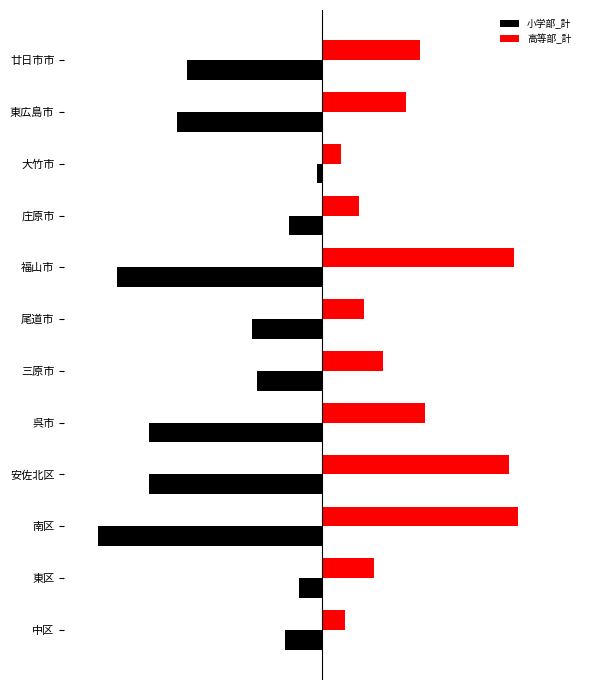

List the series in order of their overall mean, highest first.

高等部_計, 小学部_計